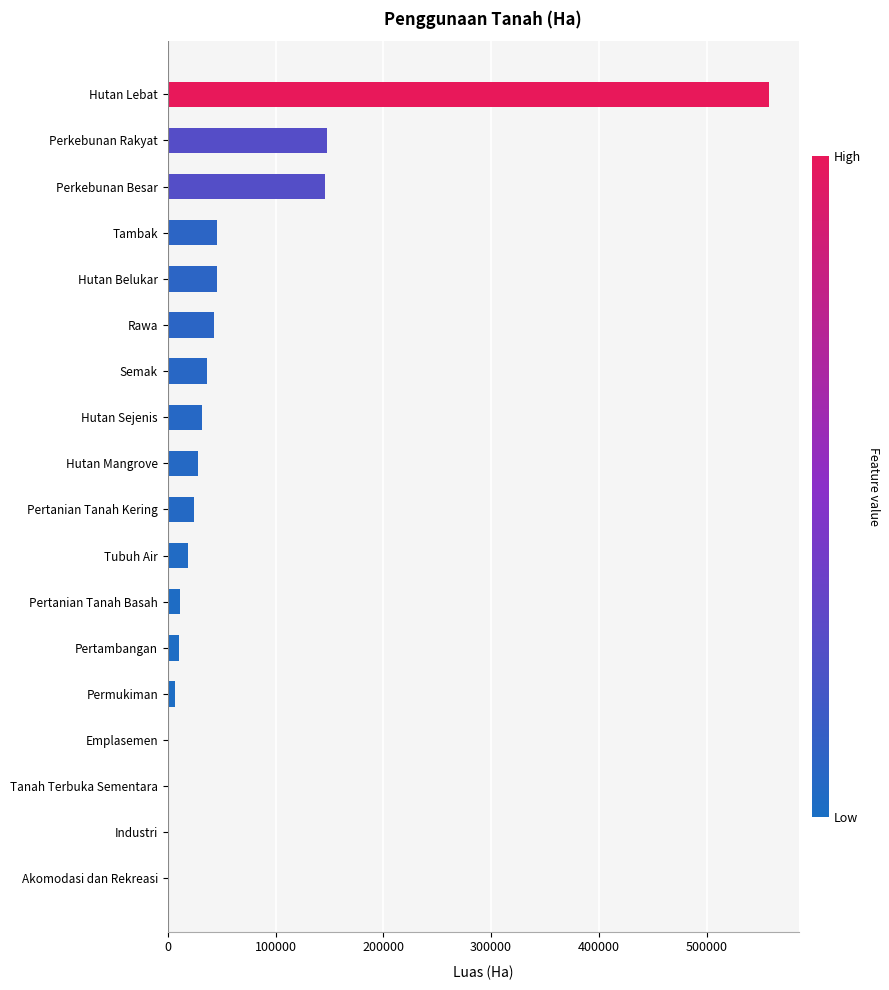

True or false: the data shows 24715.7 at Pertanian Tanah Kering.

True